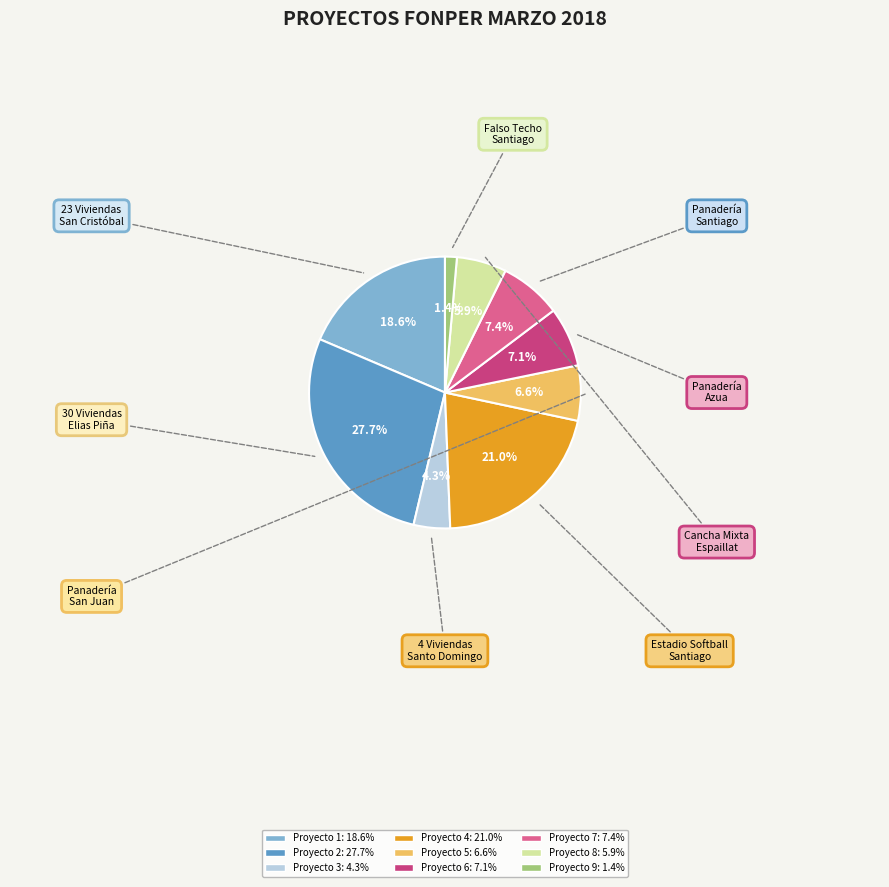

Does any single category account for the majority?

No